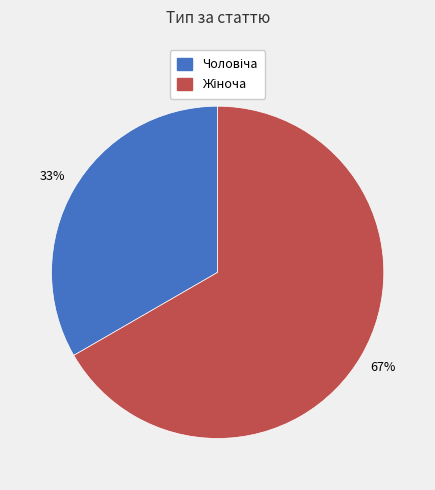

Does any single category account for the majority?

Yes